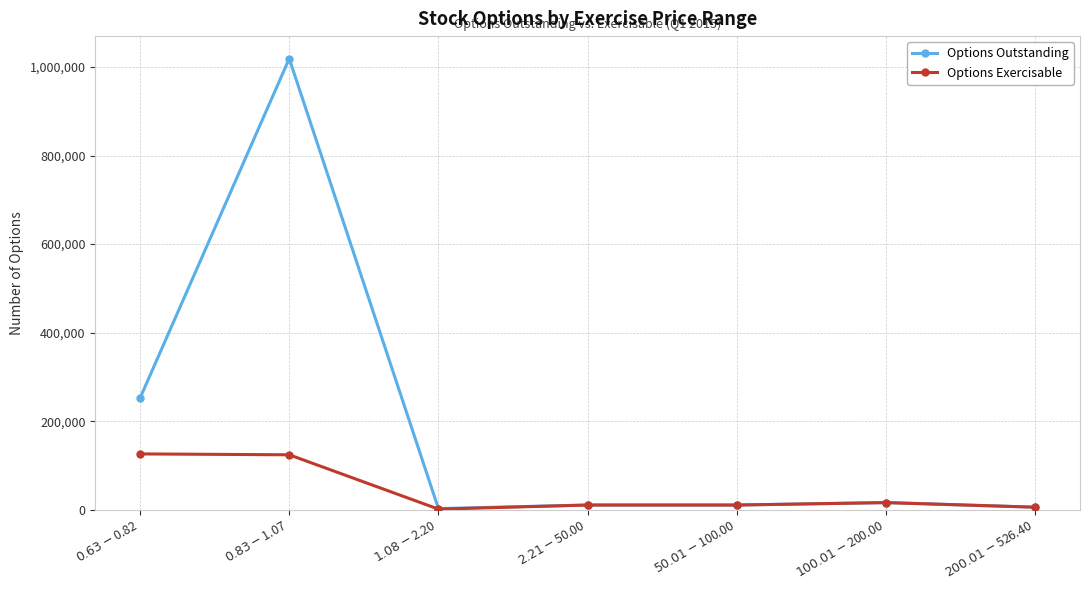

Which series has the widest spread of values?

Options Outstanding